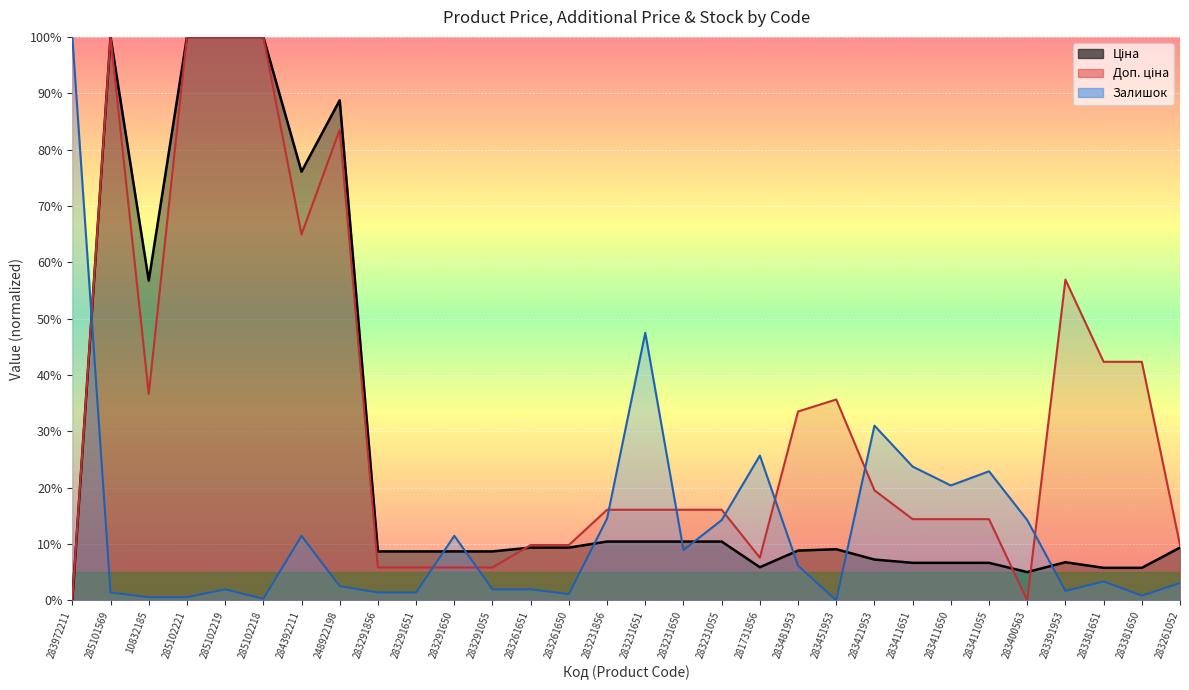

How many data points in Ціна are above 9?

15